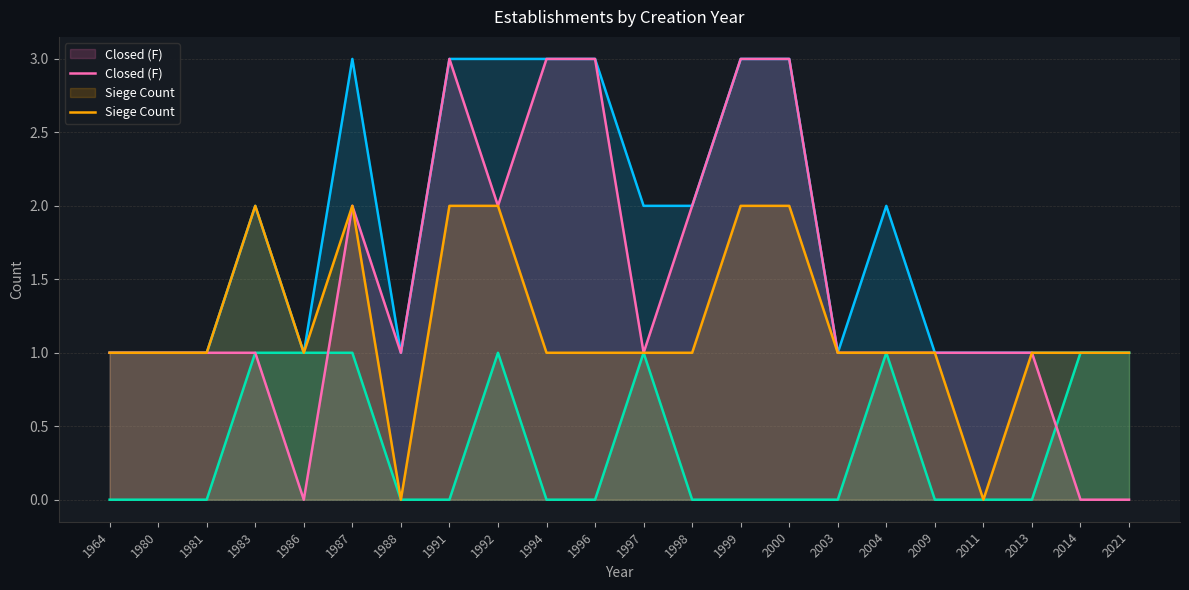

Does the chart have visible grid lines?

Yes